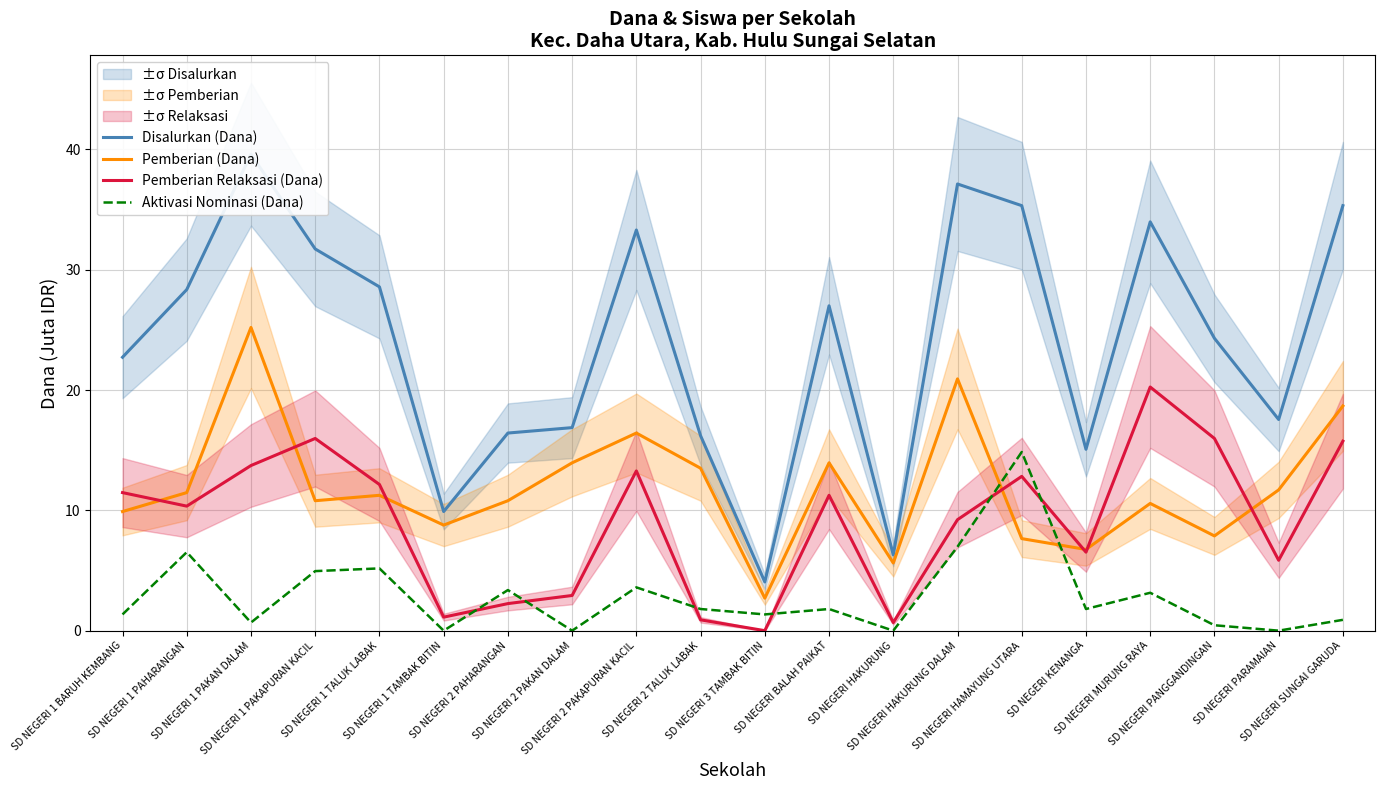

The Aktivasi Nominasi (Dana) series shows 0.7 at SD NEGERI BALAH PAIKAT. True or false?

False